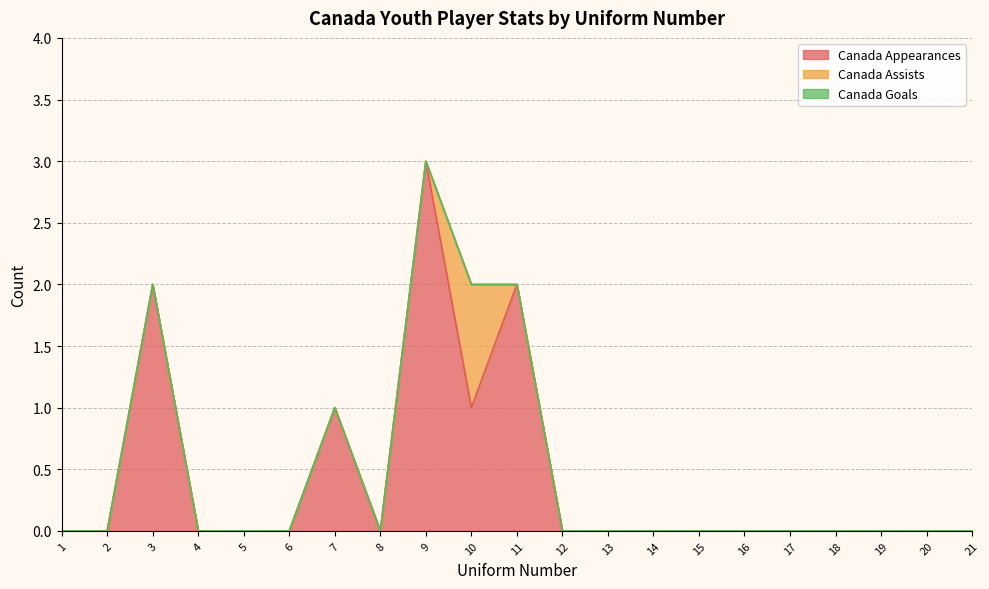

Is it true that Canada Goals equals 0 at 3?

True